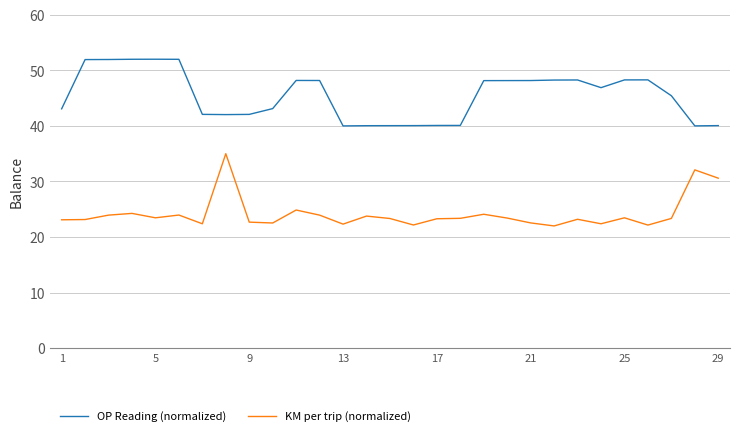

True or false: OP Reading (normalized) and KM per trip (normalized) cross at least once.

False